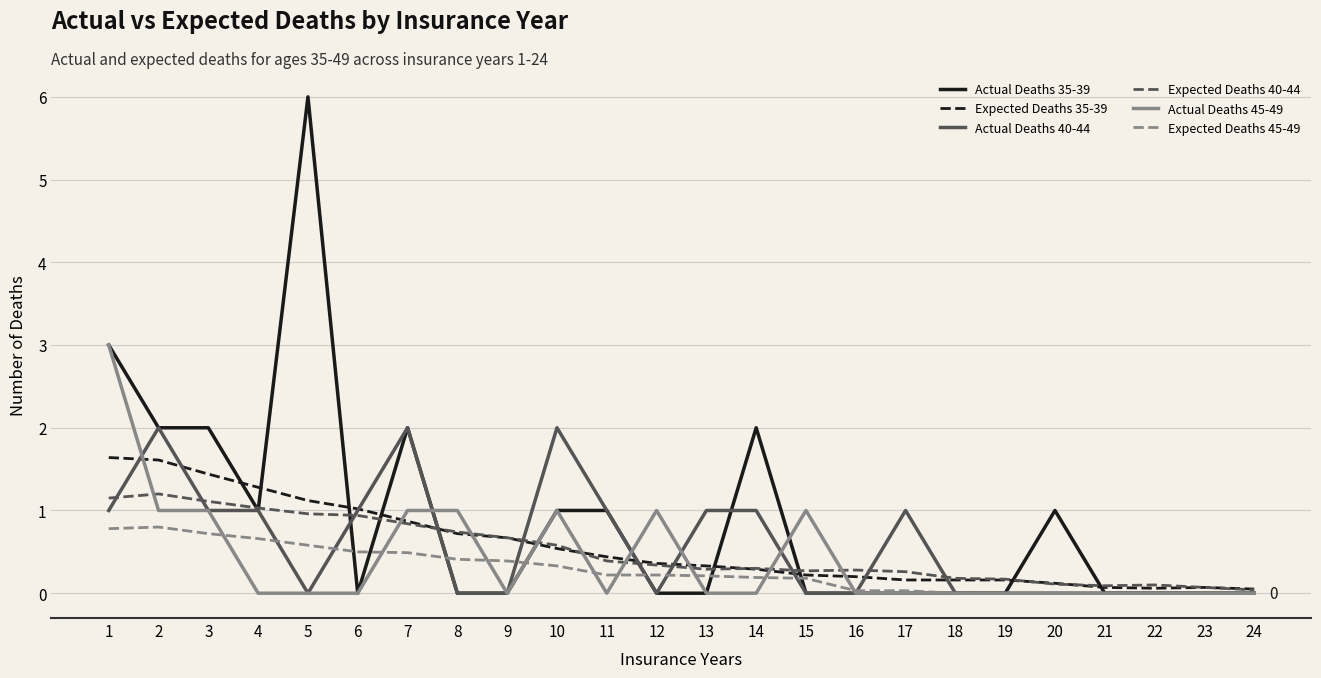

List the series in order of their peak value, lowest first.

Expected Deaths 45-49, Expected Deaths 40-44, Expected Deaths 35-39, Actual Deaths 40-44, Actual Deaths 45-49, Actual Deaths 35-39